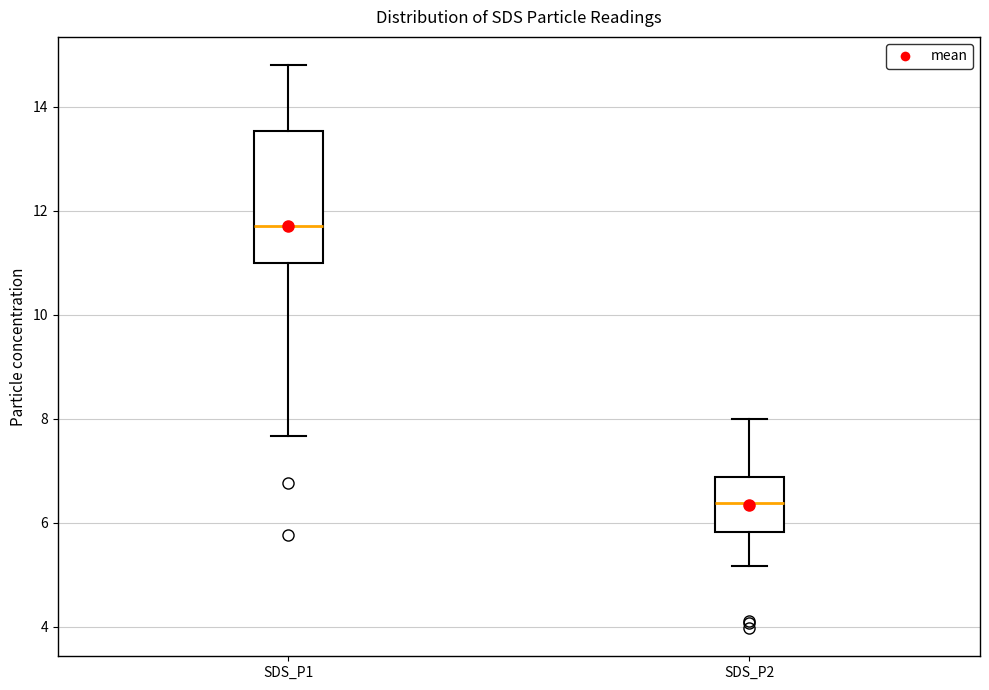

Reading left to right, transcribe this box plot: for each box, give where its median line is, the range the box spans, and where its two whiskers end, as read against the y-axis. The values are not printed on the chart, so give them approximately, as read against the axis.

SDS_P1: median 11.8, box 11.0 to 13.6, whiskers 7.6 to 14.8
SDS_P2: median 6.4, box 5.8 to 6.8, whiskers 5.2 to 8.0